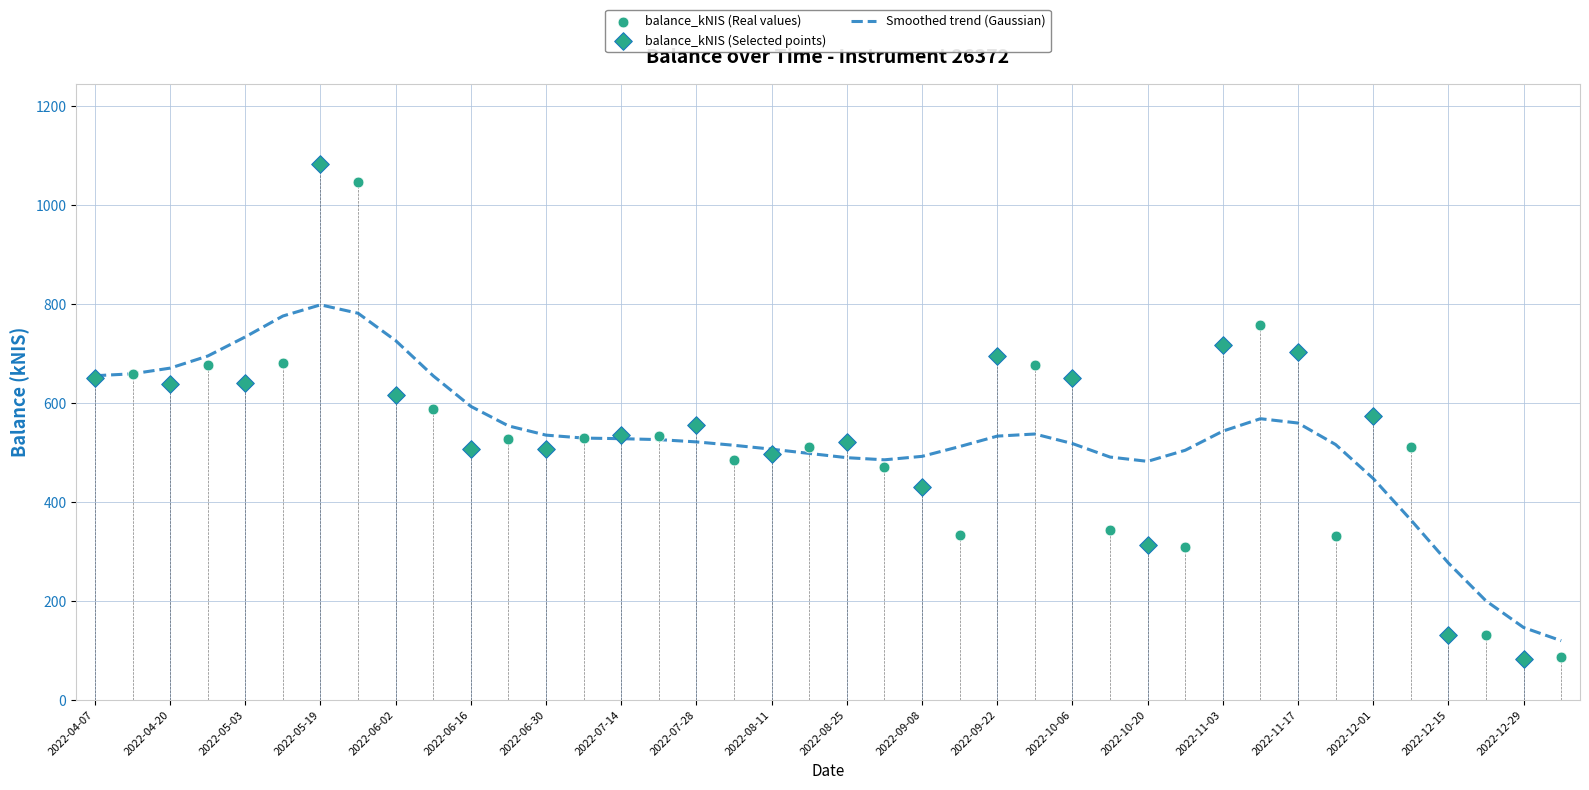

What is the change in value from 2022-08-11 to 2022-12-22?

-365.0